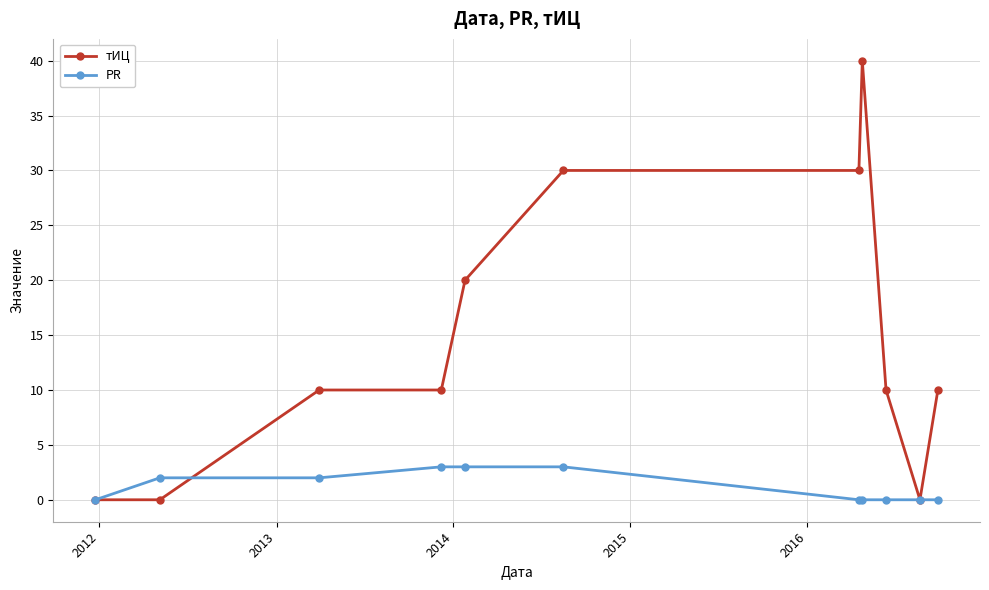

Which series has the largest range (max minus min)?

тИЦ